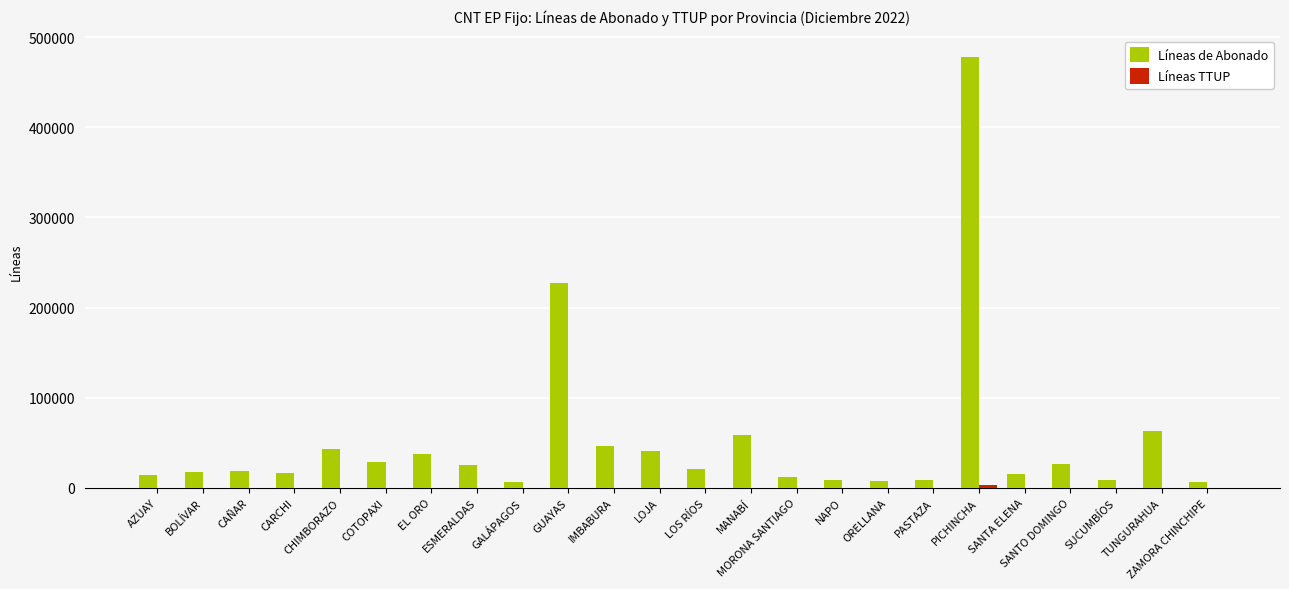

What is the sum of all Líneas de Abonado values?

1236871